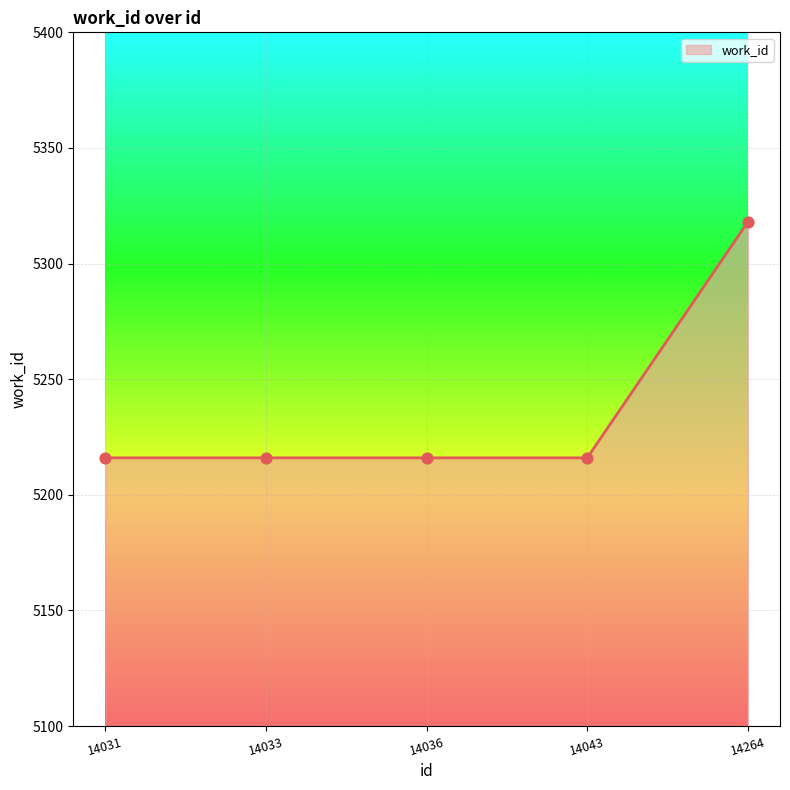

What is the ratio of the value at 14033 to the value at 14036?

1.0